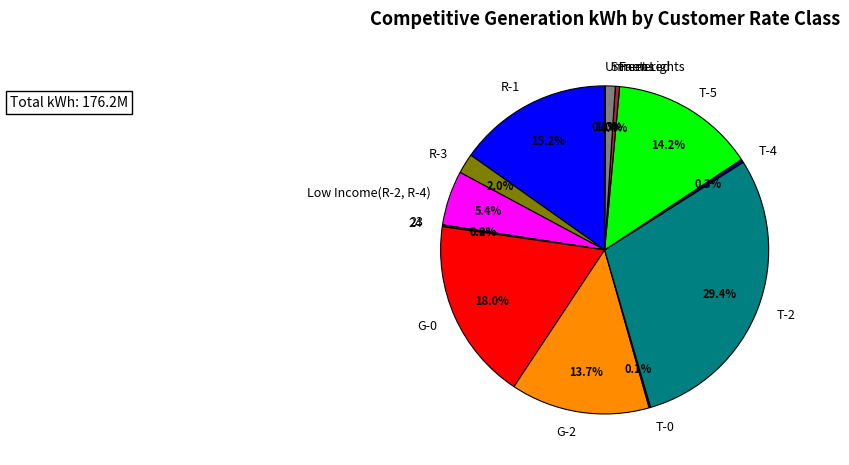

What percentage is the Low Income(R-2, R-4) slice, to the nearest percent?

5%